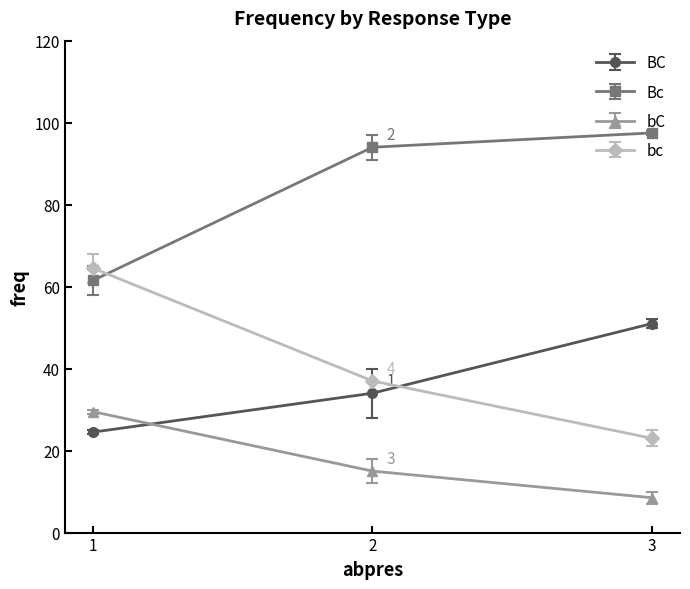

Read the Bc value at 2.

94.0